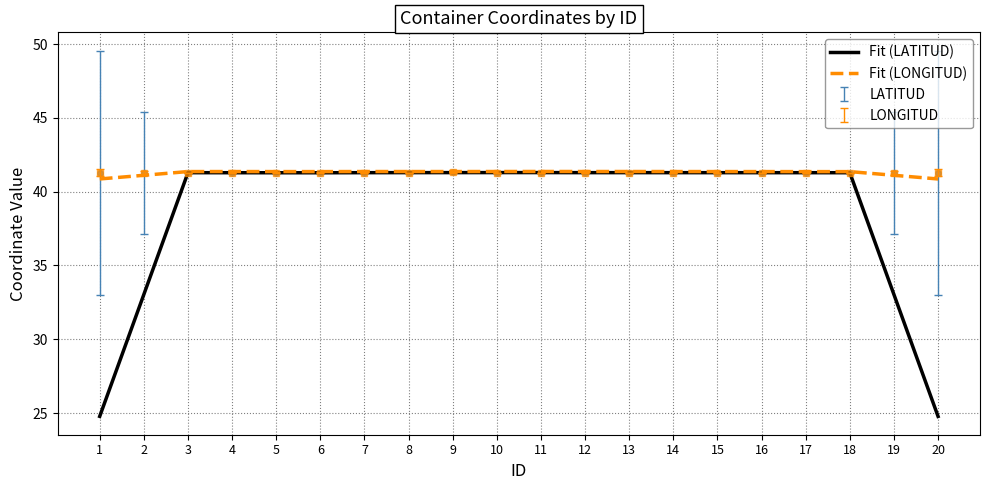

True or false: Fit (LONGITUD) has a value of 27.7 at 8.

False